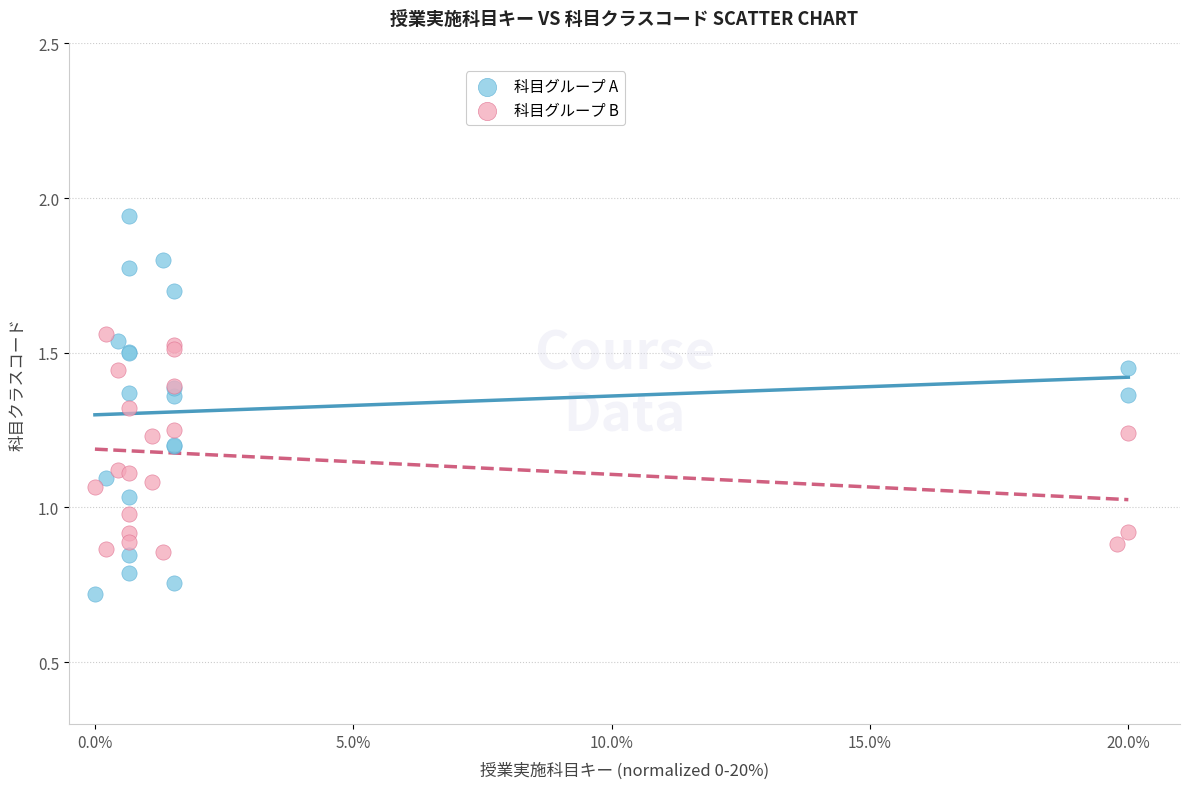

Which series contains the lowest Y value?

科目グループ A